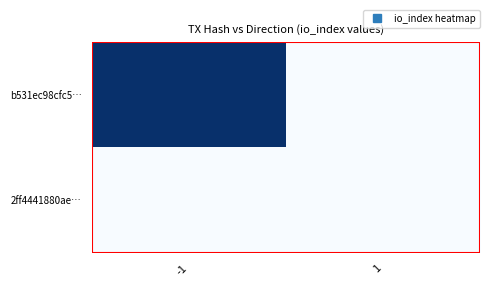

How many distinct data groups are displayed?

2